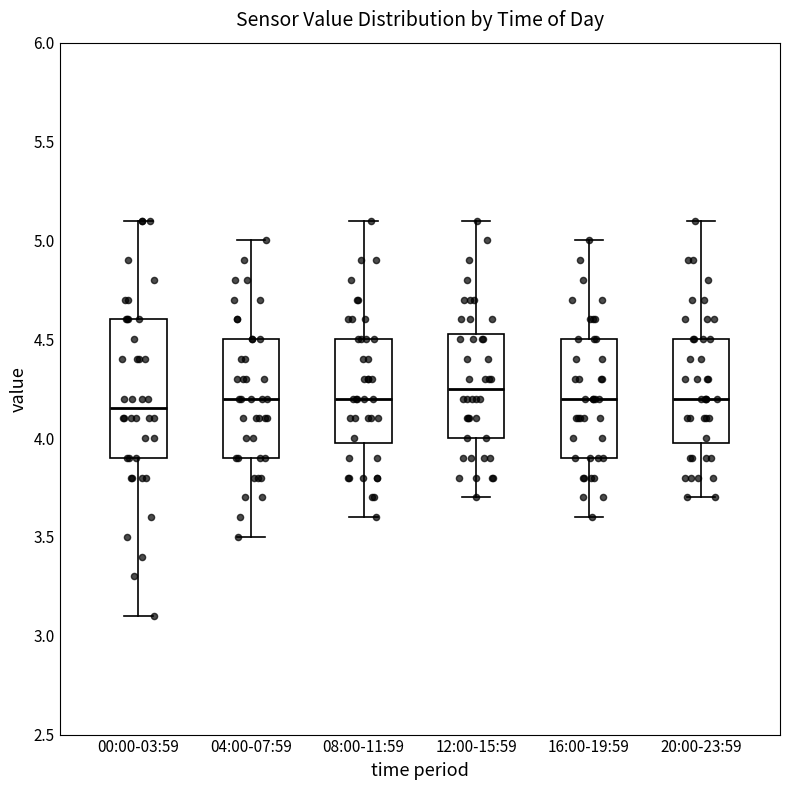

Reading left to right, transcribe this box plot: for each box, give where its median line is, the range the box spans, and where its two whiskers end, as read against the y-axis. The values are not printed on the chart, so give them approximately, as read against the axis.

00:00-03:59: median 4.15, box 3.90 to 4.60, whiskers 3.10 to 5.10
04:00-07:59: median 4.20, box 3.90 to 4.50, whiskers 3.50 to 5.00
08:00-11:59: median 4.20, box 4.00 to 4.50, whiskers 3.60 to 5.10
12:00-15:59: median 4.25, box 4.00 to 4.55, whiskers 3.70 to 5.10
16:00-19:59: median 4.20, box 3.90 to 4.50, whiskers 3.60 to 5.00
20:00-23:59: median 4.20, box 4.00 to 4.50, whiskers 3.70 to 5.10